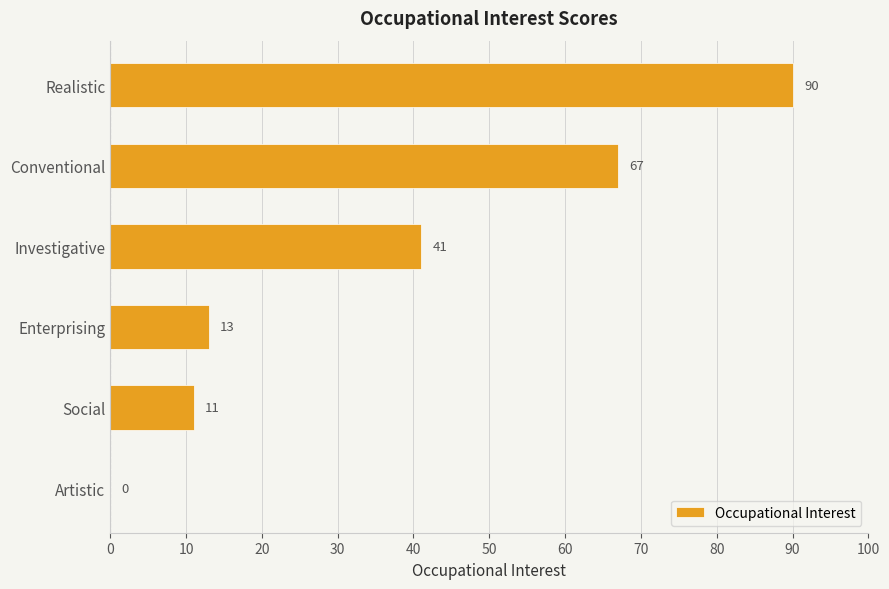

What is the sum of the values at Enterprising and Artistic?

13